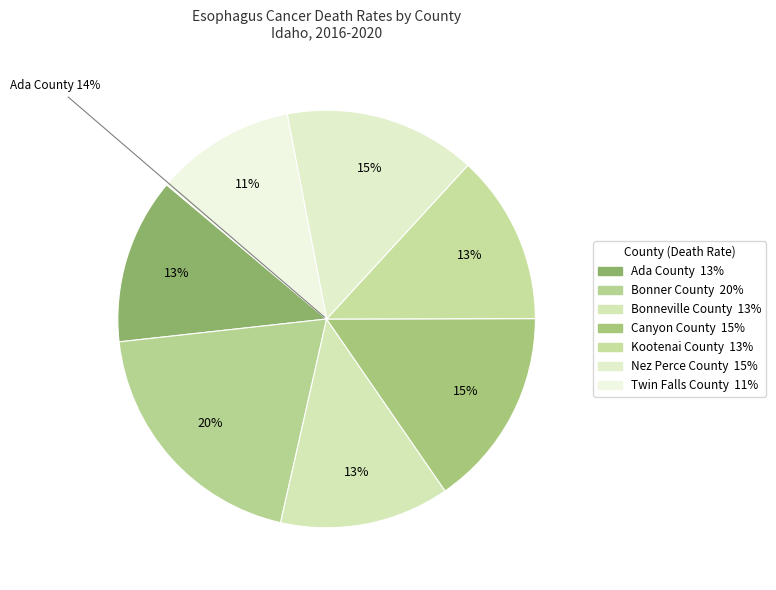

To the nearest percent, what is the average slice percentage?

14%